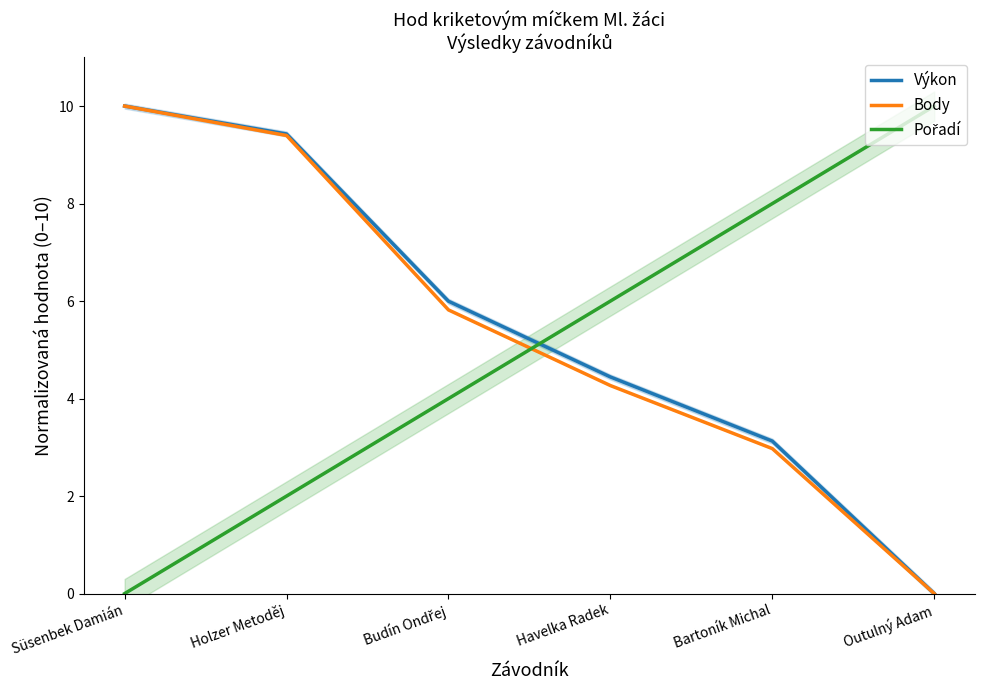

What are all the series names shown in the legend?

Výkon, Body, Pořadí